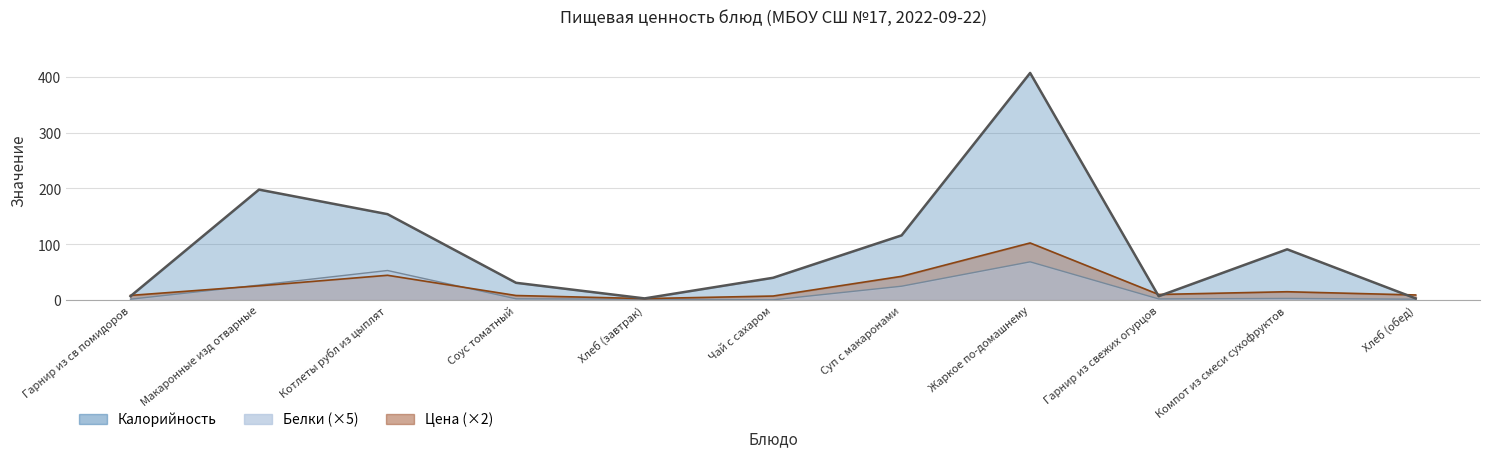

What is the difference between the highest and lowest values at Хлеб (обед)?

7.6